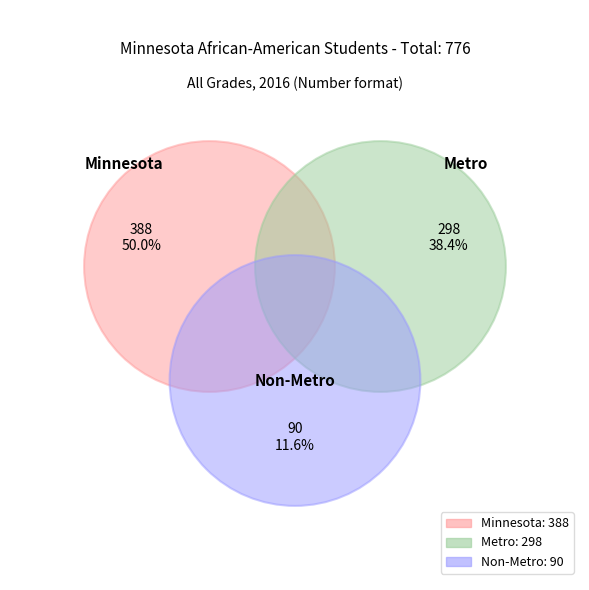

To the nearest percent, what is the average slice percentage?

33%